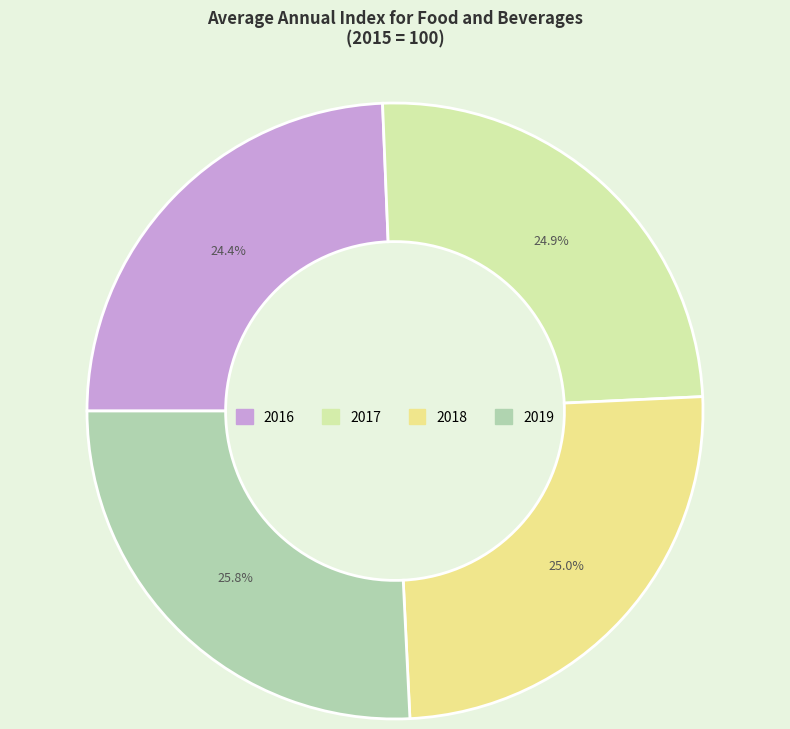

How much of the chart is everything except 2018?

75.0%